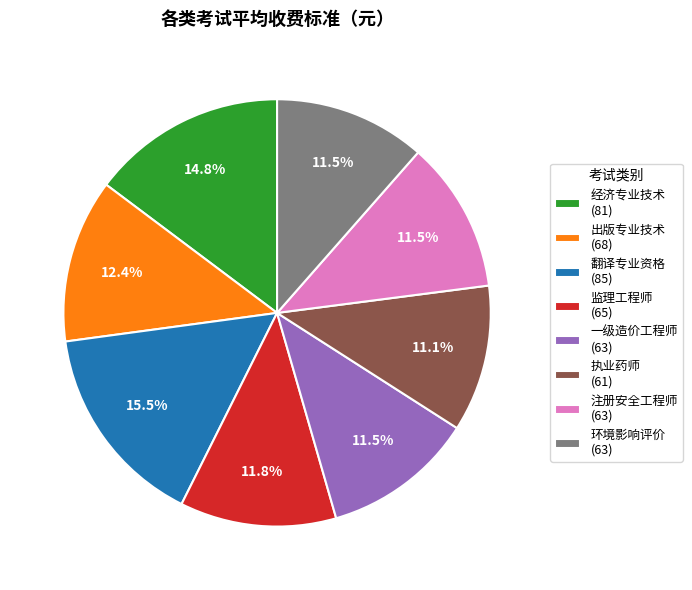

What is the ratio of the value at 经济专业技术 (81) to the value at 一级造价工程师 (63)?

1.3